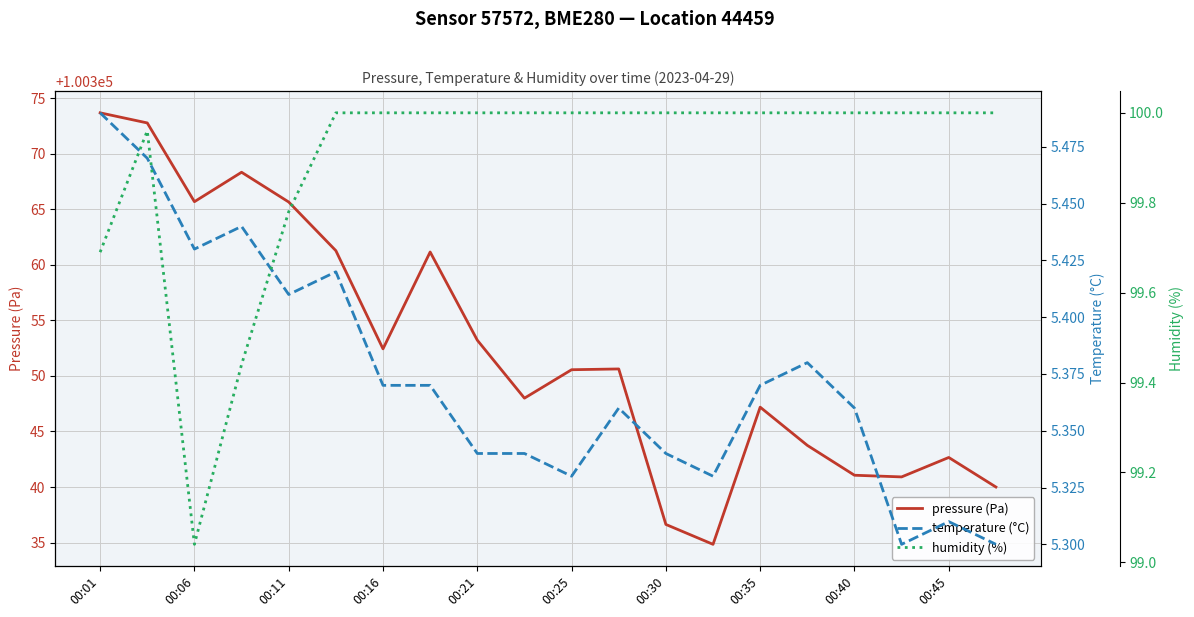

True or false: humidity (%) and temperature (°C) intersect in this chart.

False